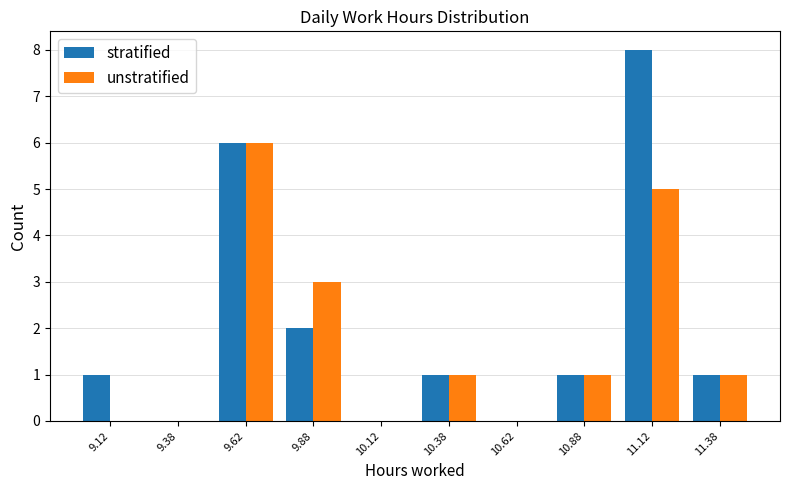

Reading left to right, transcribe all the data shown in this chart.

stratified: 9.12=1	9.38=0	9.62=6	9.88=2	10.12=0	10.38=1	10.62=0	10.88=1	11.12=8	11.38=1
unstratified: 9.12=0	9.38=0	9.62=6	9.88=3	10.12=0	10.38=1	10.62=0	10.88=1	11.12=5	11.38=1